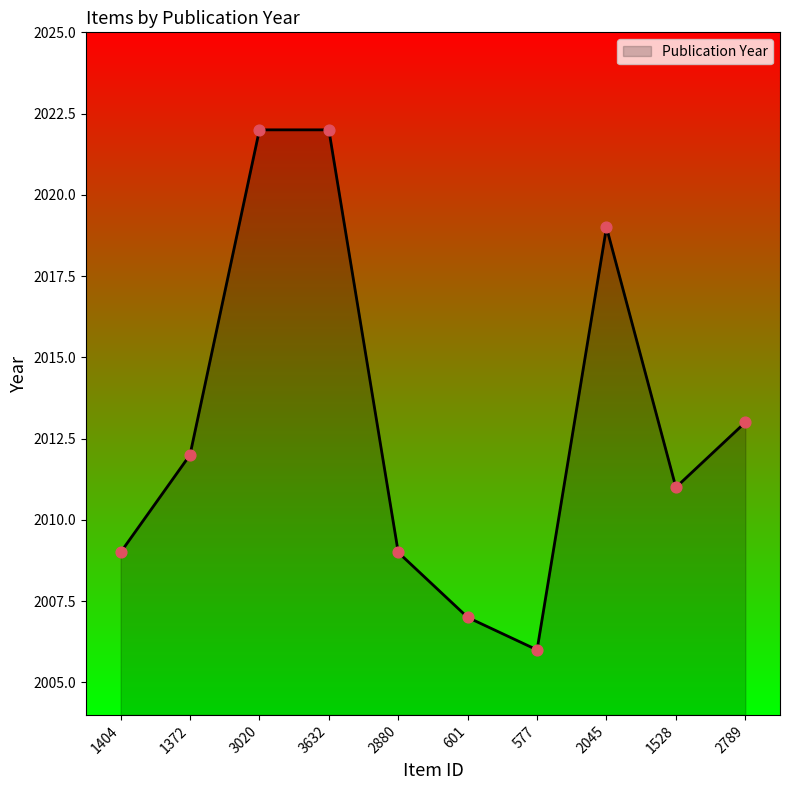

Approximately how many times larger is the value at 1528 compared to 601?

1.0